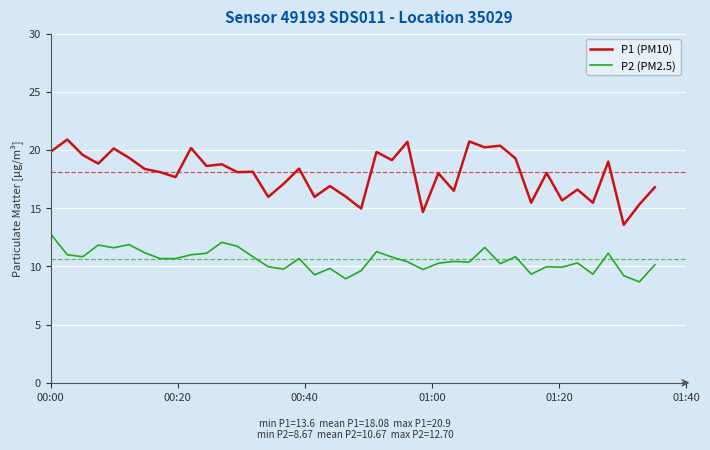

Which series has the largest total across all categories?

P1 (PM10)